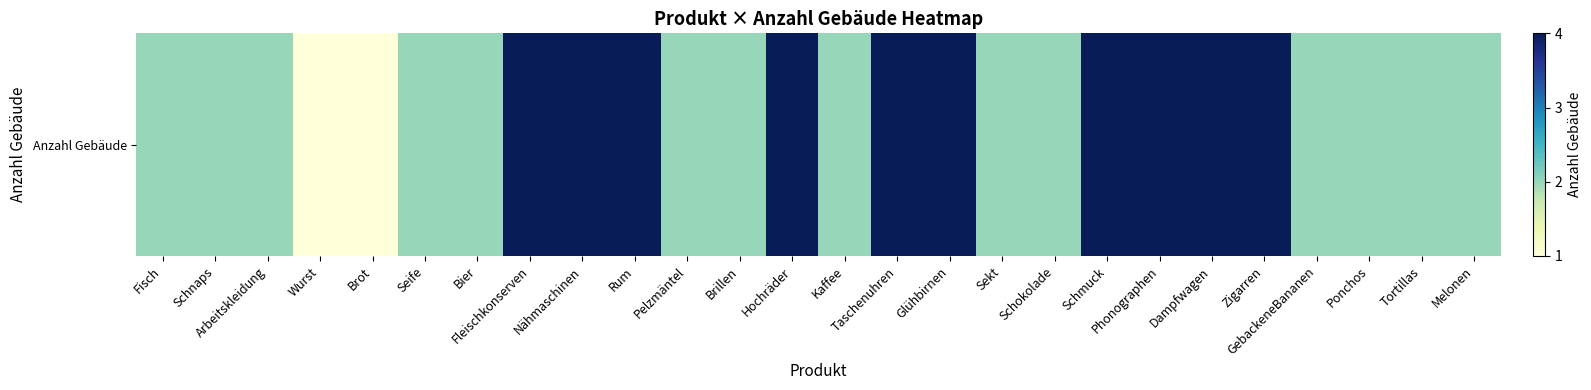

Between Arbeitskleidung and Glühbirnen, which is larger?

Glühbirnen